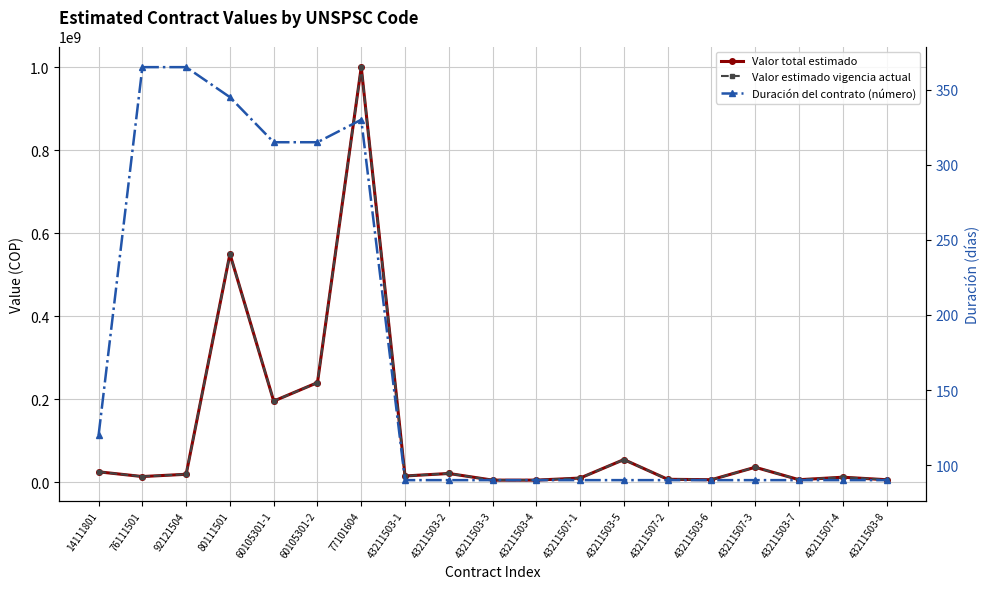

What is the sum of the Valor total estimado values at 76111501 and 43211503-1?

28647500